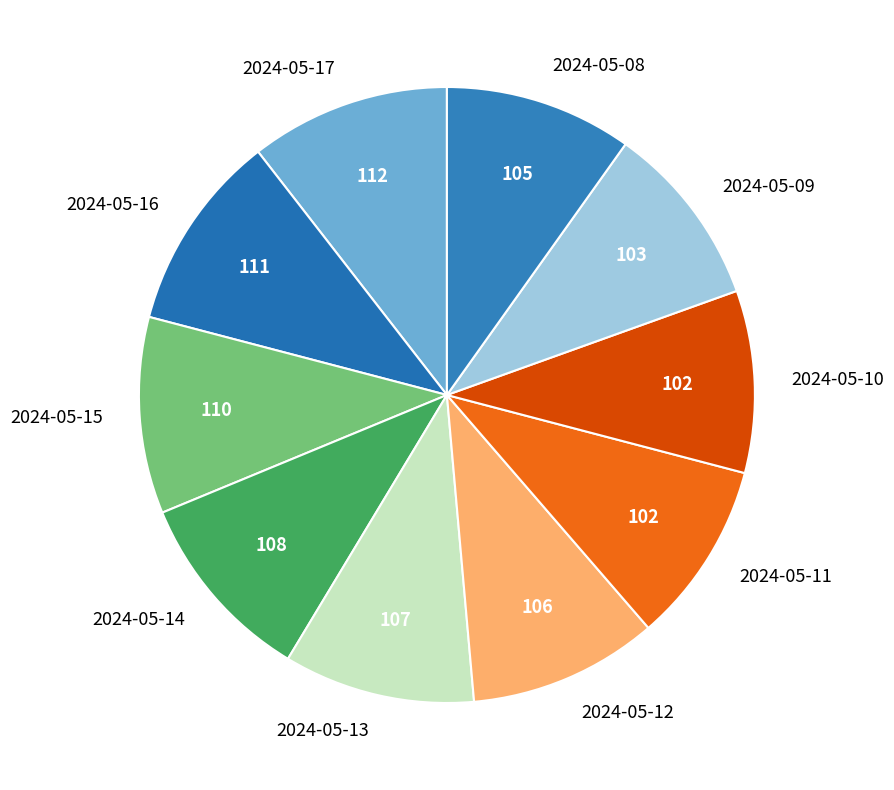

Count the number of slices in the pie.

10